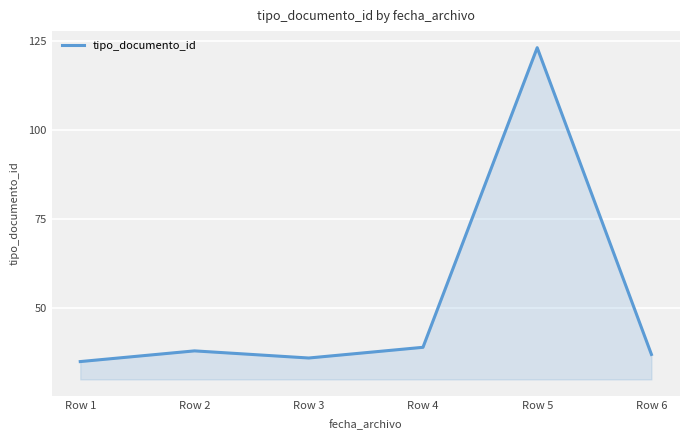

Rank the categories by value from highest to lowest.

Row 5, Row 4, Row 2, Row 6, Row 3, Row 1